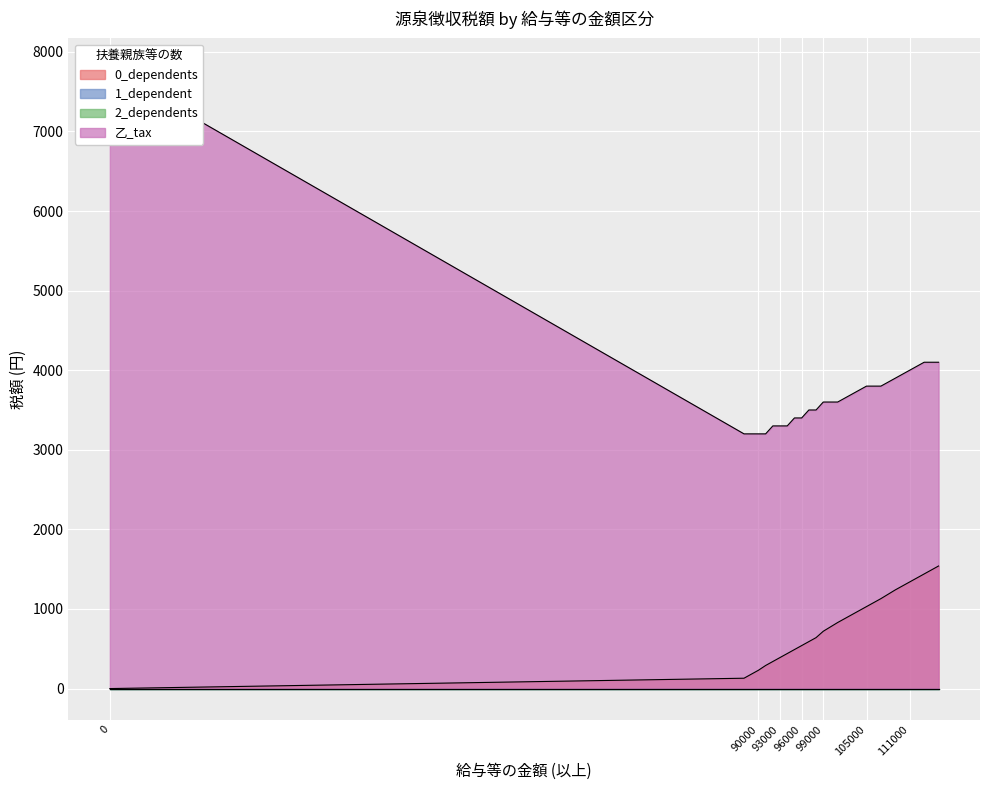

The value of 乙_tax at 103000 is 3700. True or false?

True